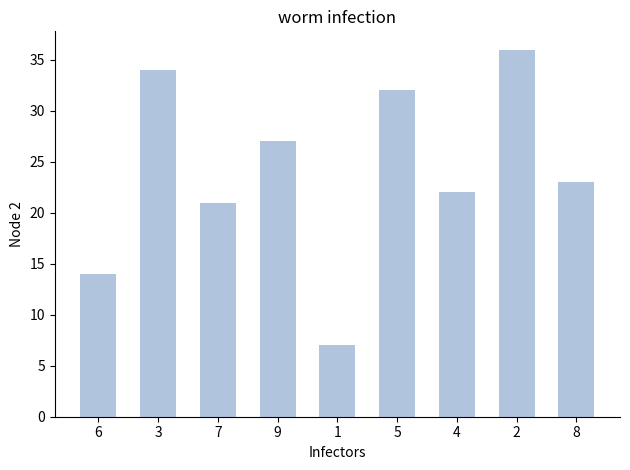

What is the change in value from 1 to 8?

+16